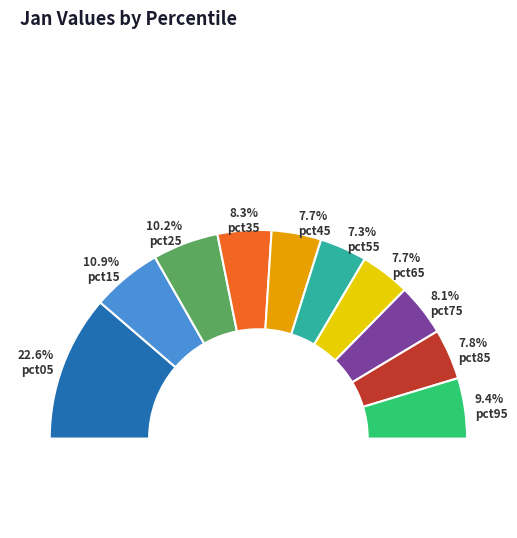

What percentage do pct75 and pct15 together represent?

18.9%